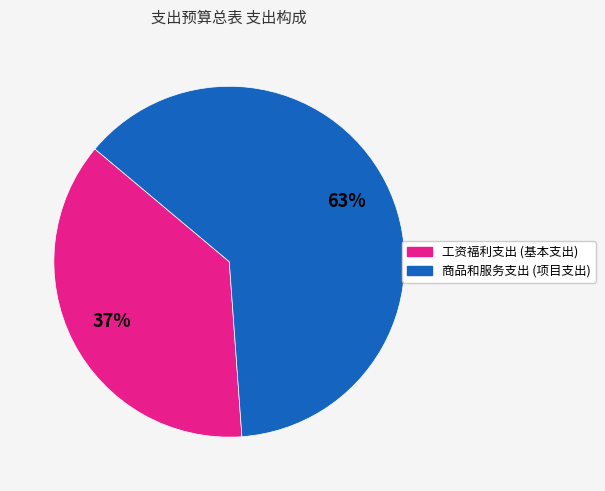

Between 商品和服务支出 and 工资福利支出, which is larger?

商品和服务支出